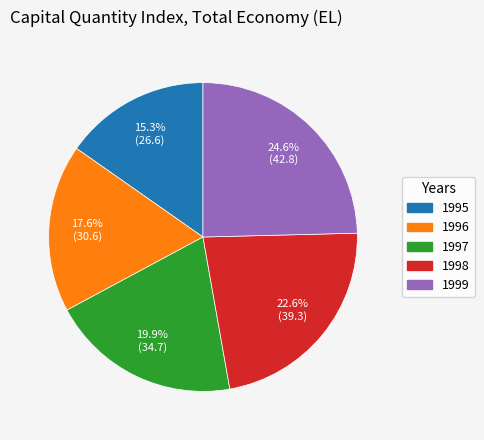

Is the sum of 1997 and 1995 greater than half?

No